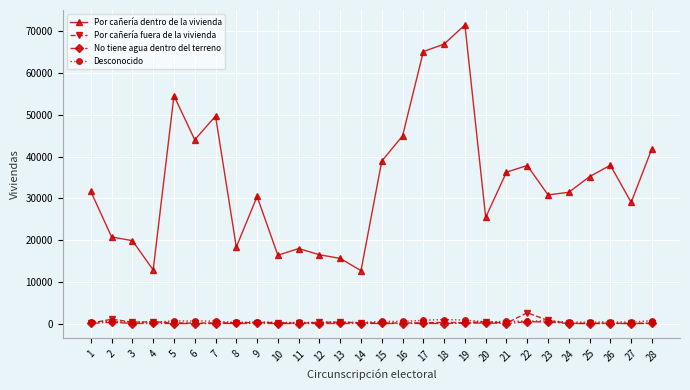

Which series has the widest spread of values?

Por cañería dentro de la vivienda